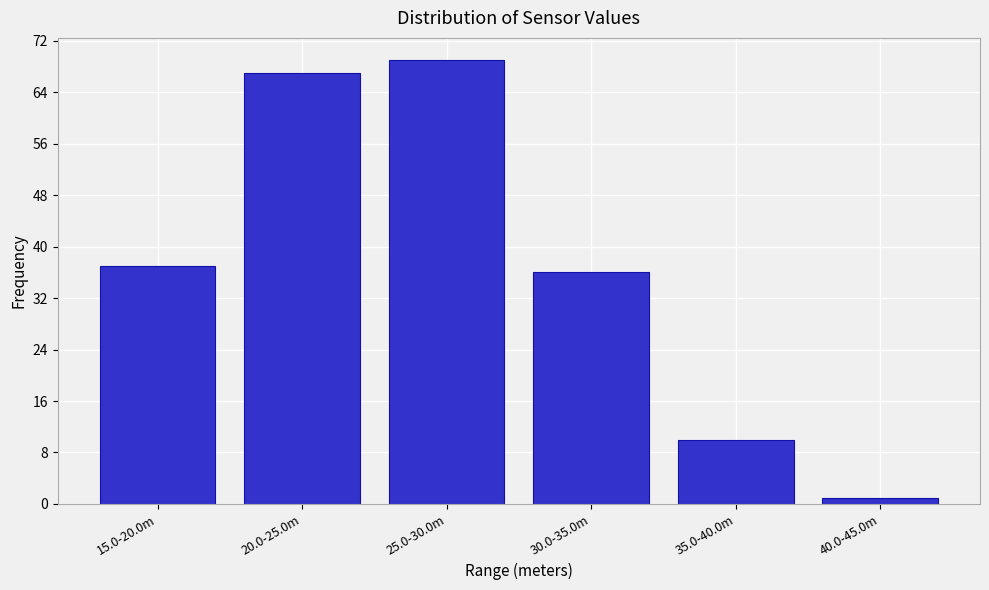

Reading left to right, transcribe all the data shown in this chart.

15.0-20.0m=37	20.0-25.0m=67	25.0-30.0m=69	30.0-35.0m=36	35.0-40.0m=10	40.0-45.0m=1